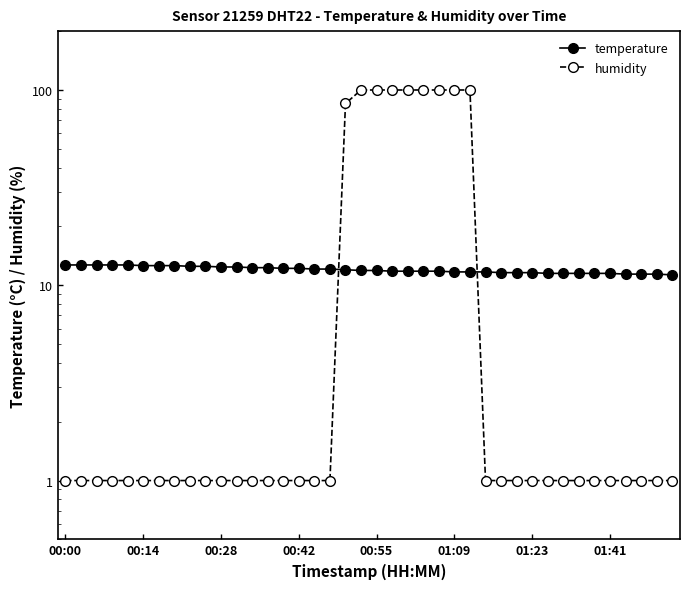

Rank the series at 39 from highest to lowest value.

temperature, humidity